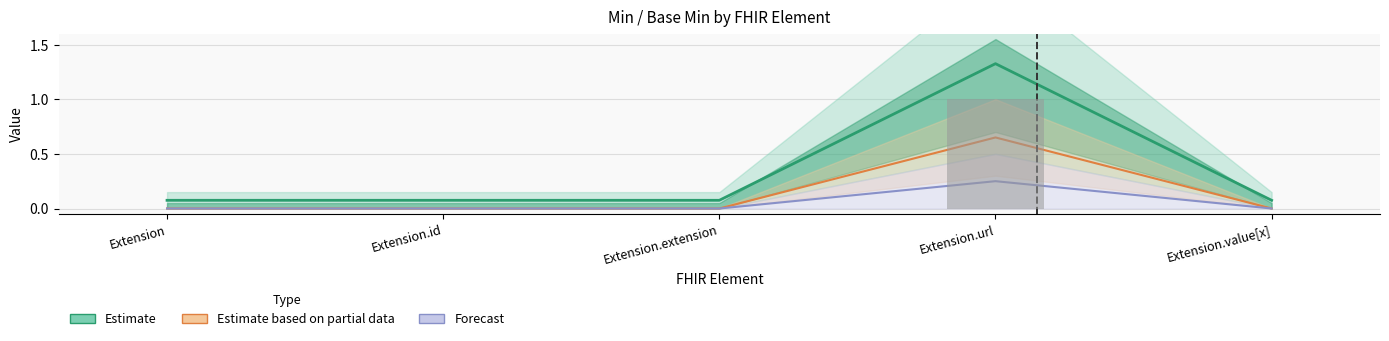

What is the total value across all series at Extension?

0.1